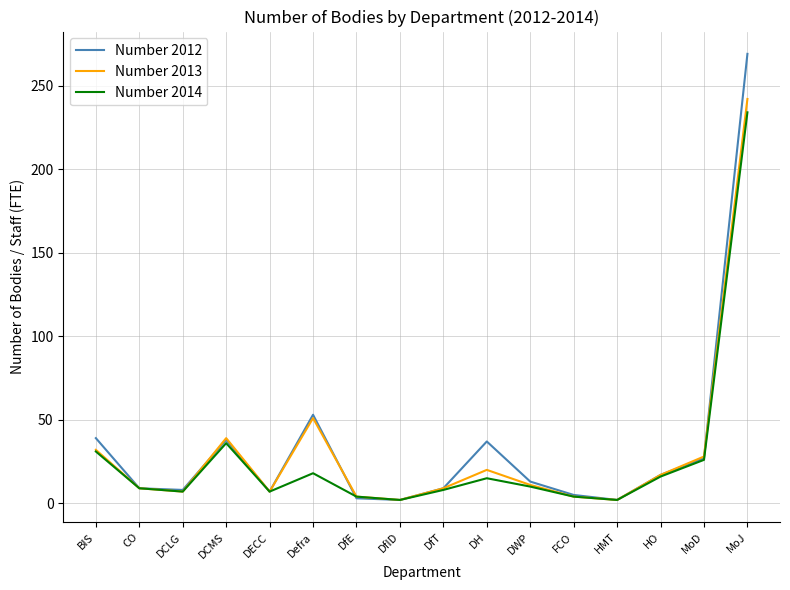

Rank the series by their maximum value, from lowest to highest.

Number 2014, Number 2013, Number 2012